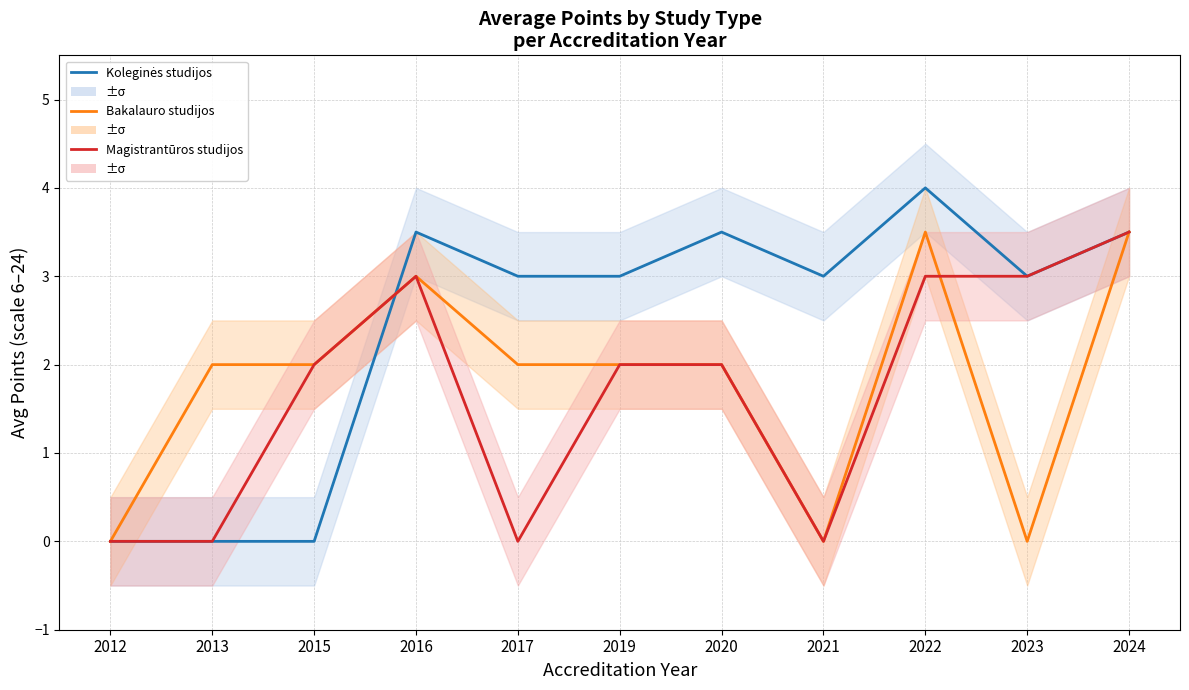

Count the Magistrantūros studijos values in the range 0 to 3.

10